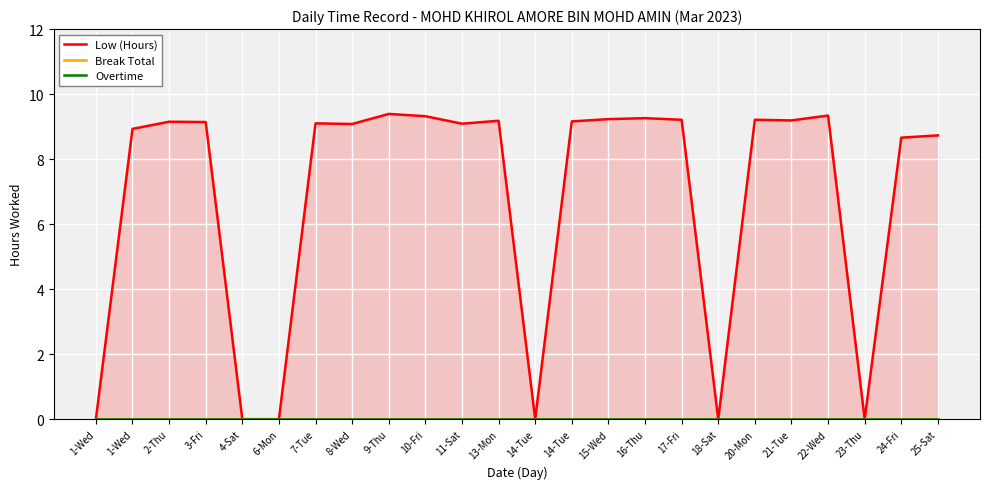

True or false: Low (Hours) and Overtime cross at least once.

False